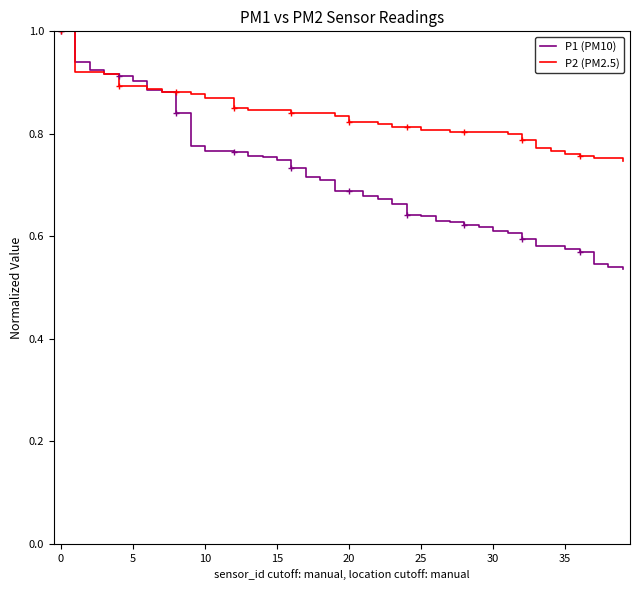

What is the smallest value displayed?

0.5